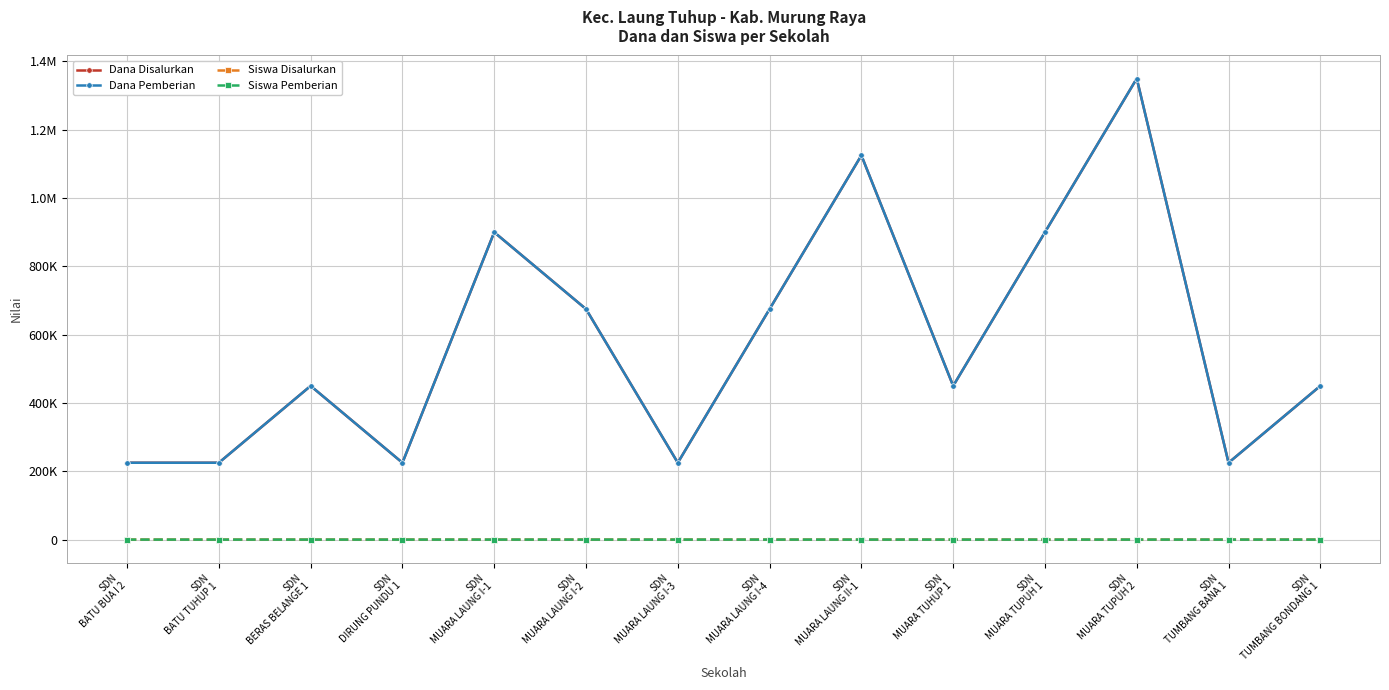

What is the minimum value for Dana Pemberian?

225000